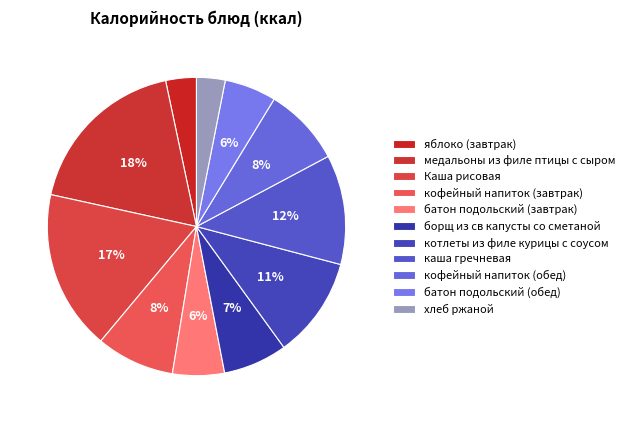

Count the number of slices in the pie.

11